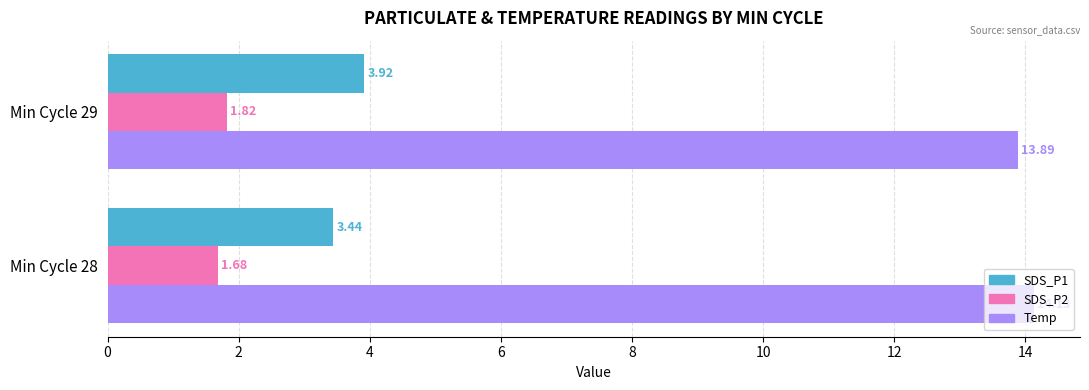

What is the difference between the highest and lowest values at Min Cycle 29?

12.1